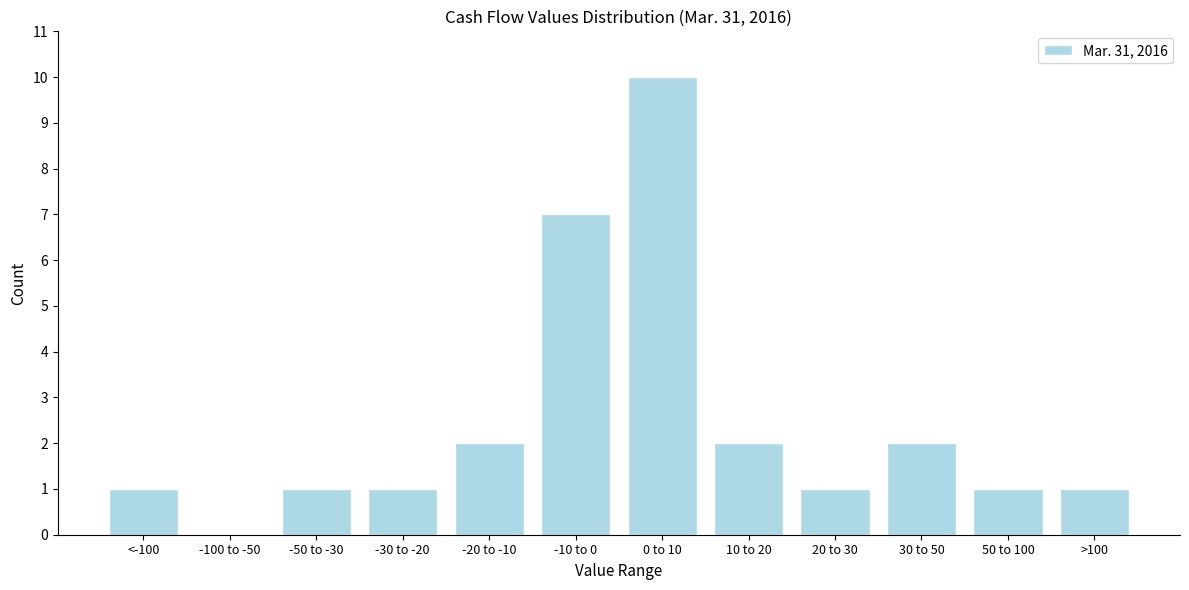

Reading right to left, extract all data points from this chart.

>100=1	50 to 100=1	30 to 50=2	20 to 30=1	10 to 20=2	0 to 10=10	-10 to 0=7	-20 to -10=2	-30 to -20=1	-50 to -30=1	-100 to -50=0	<-100=1